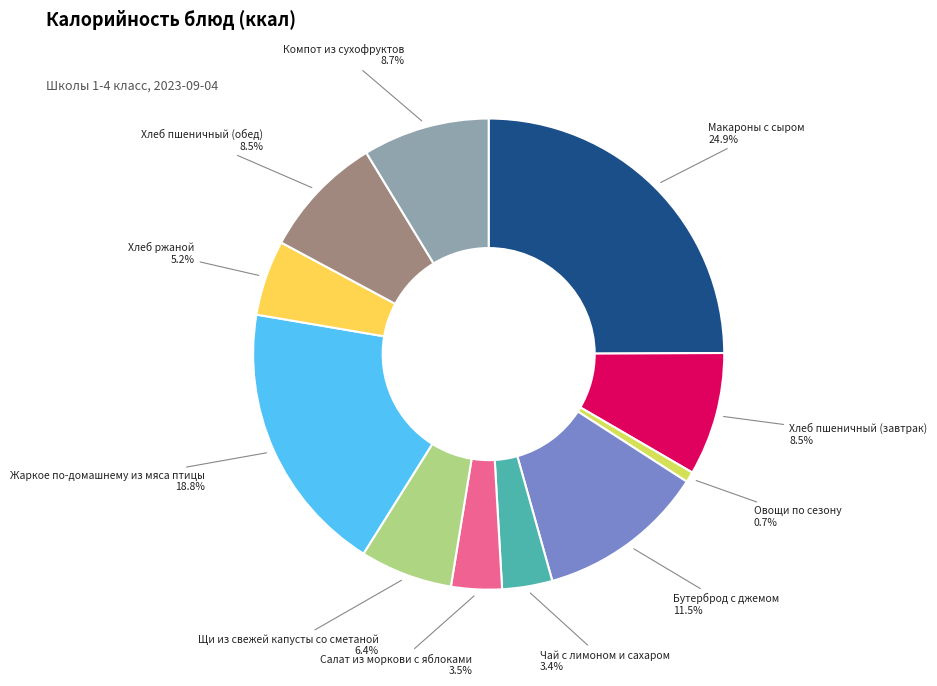

Does any single category account for the majority?

No